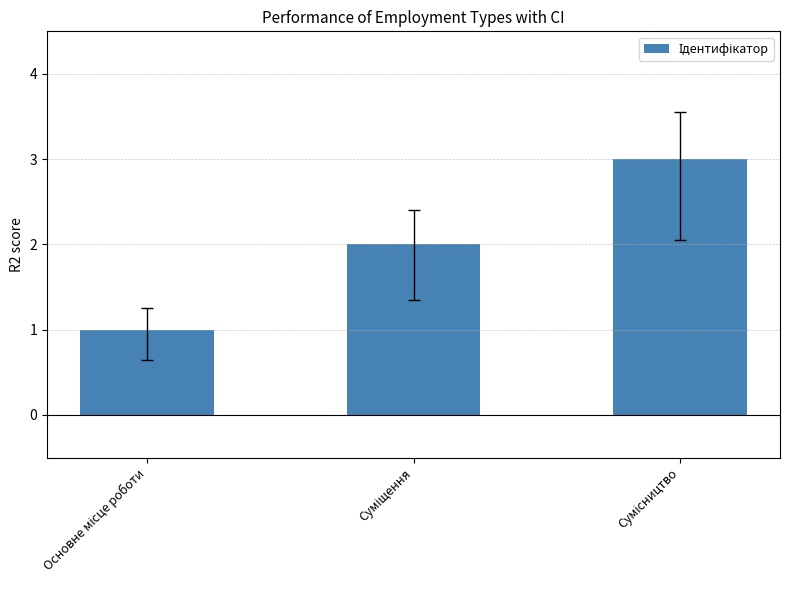

Does the chart contain stacked bars?

No